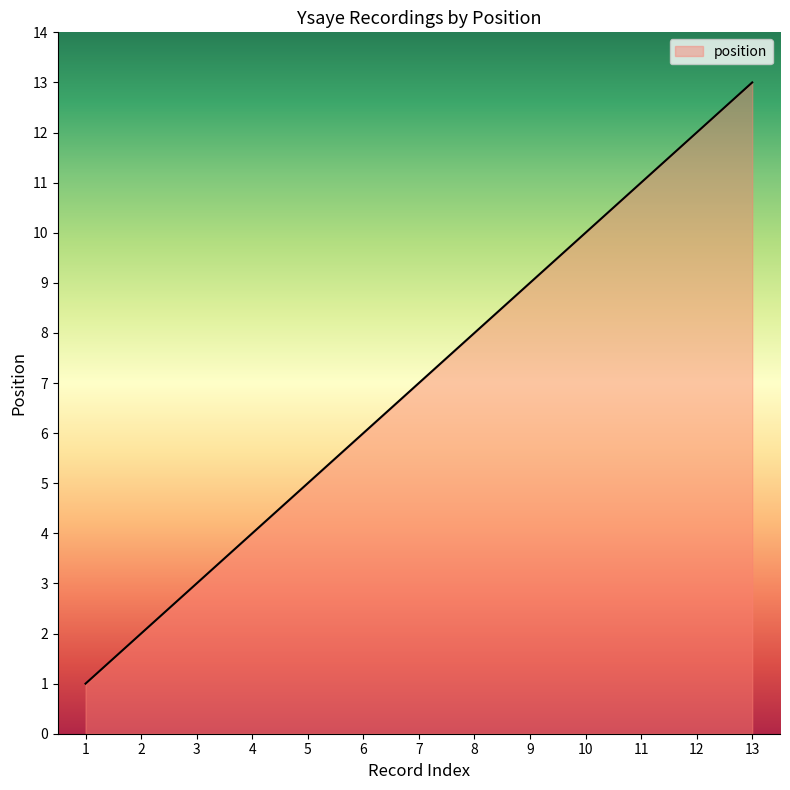

The value at 3 is 3. True or false?

True